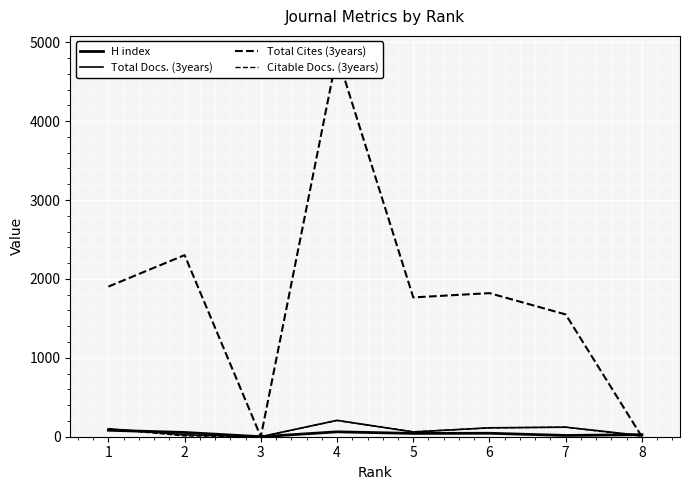

Where do H index and Total Cites (3years) first cross each other?

7 and 8